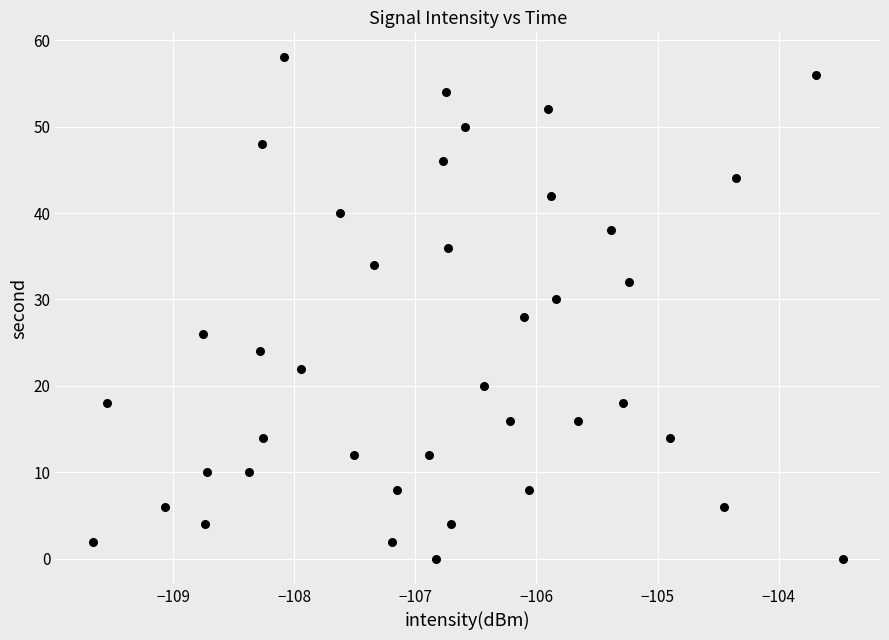

What is the range of Y values (max minus min)?

58